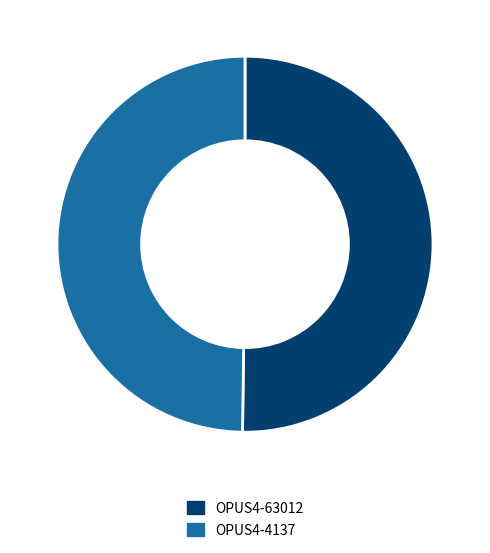

What is the ratio of the value at OPUS4-63012 to the value at OPUS4-4137?

1.0